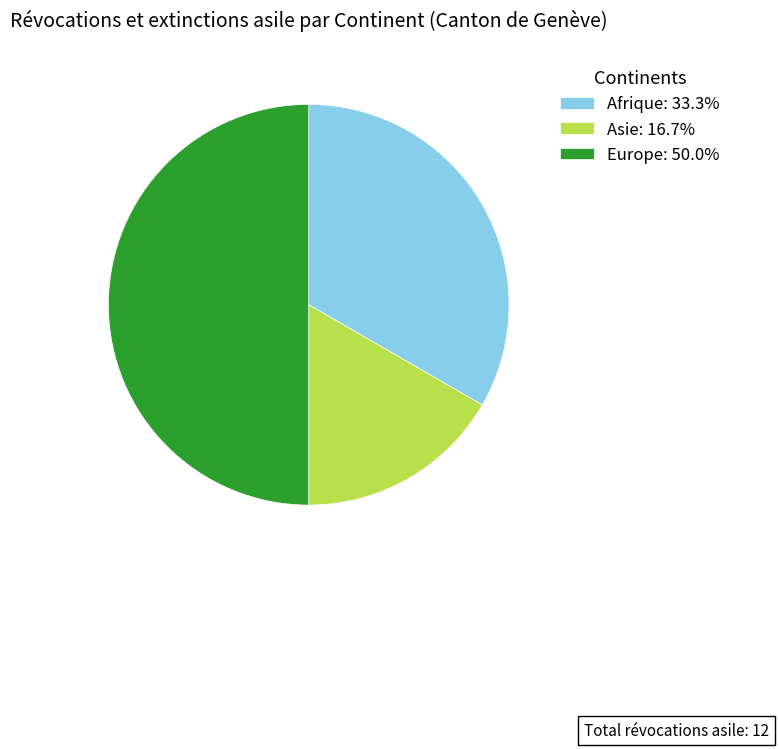

Does Asie: 16.7% account for over 50% of the chart?

No